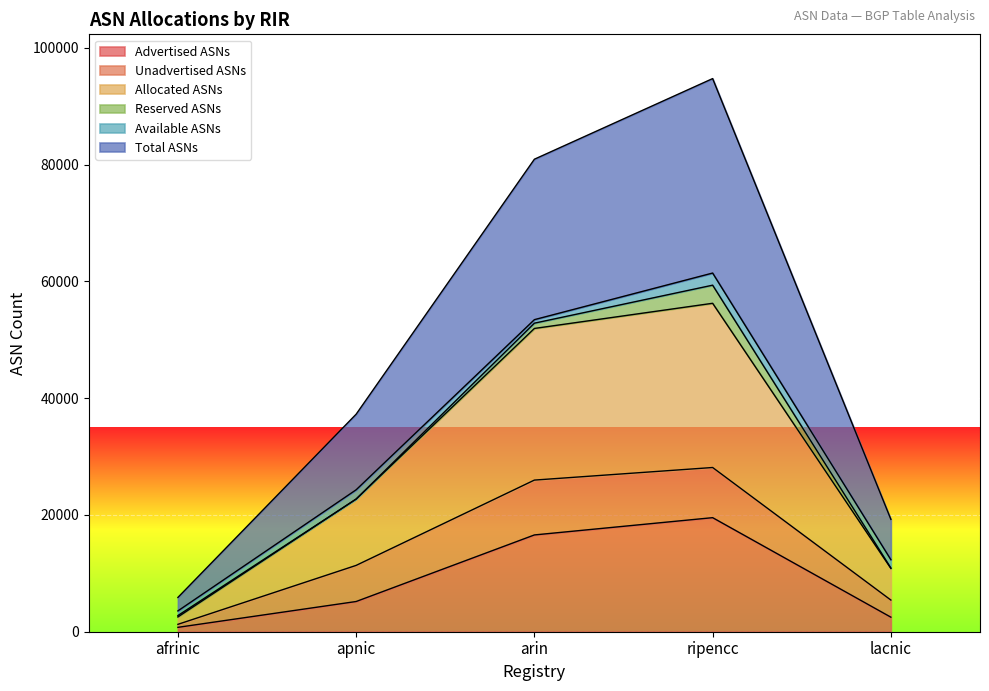

What are all the series names shown in the legend?

Advertised ASNs, Unadvertised ASNs, Allocated ASNs, Reserved ASNs, Available ASNs, Total ASNs